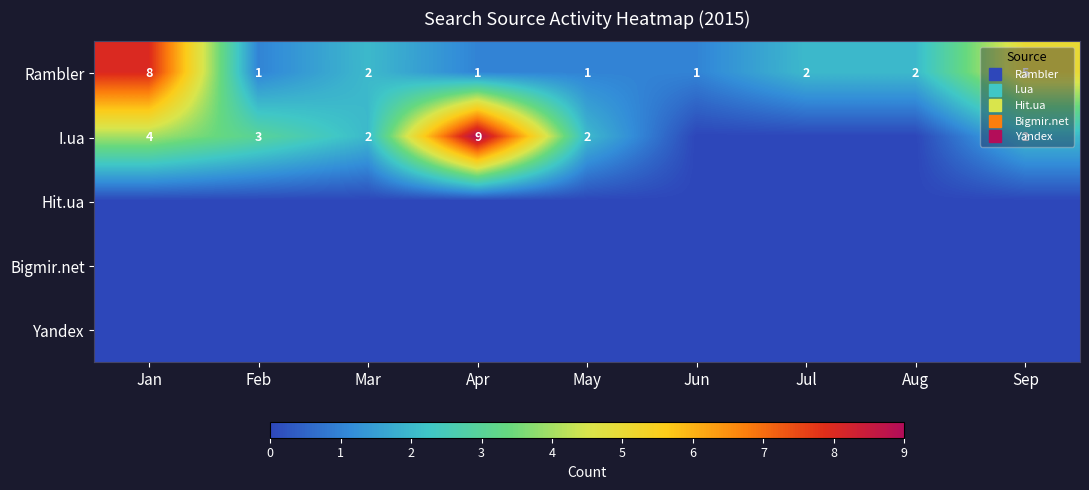

The value of I.ua at Jun is 0. True or false?

True